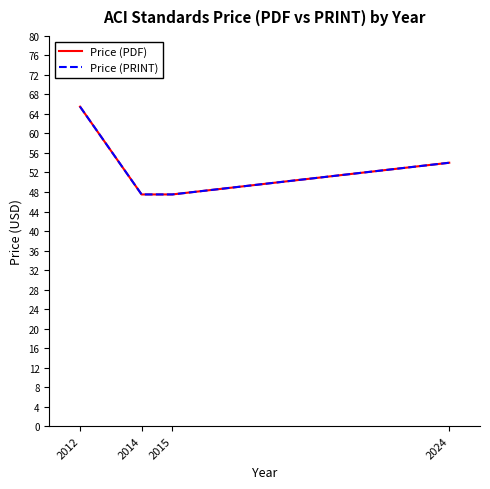

Does the chart display data point markers on the line(s)?

No